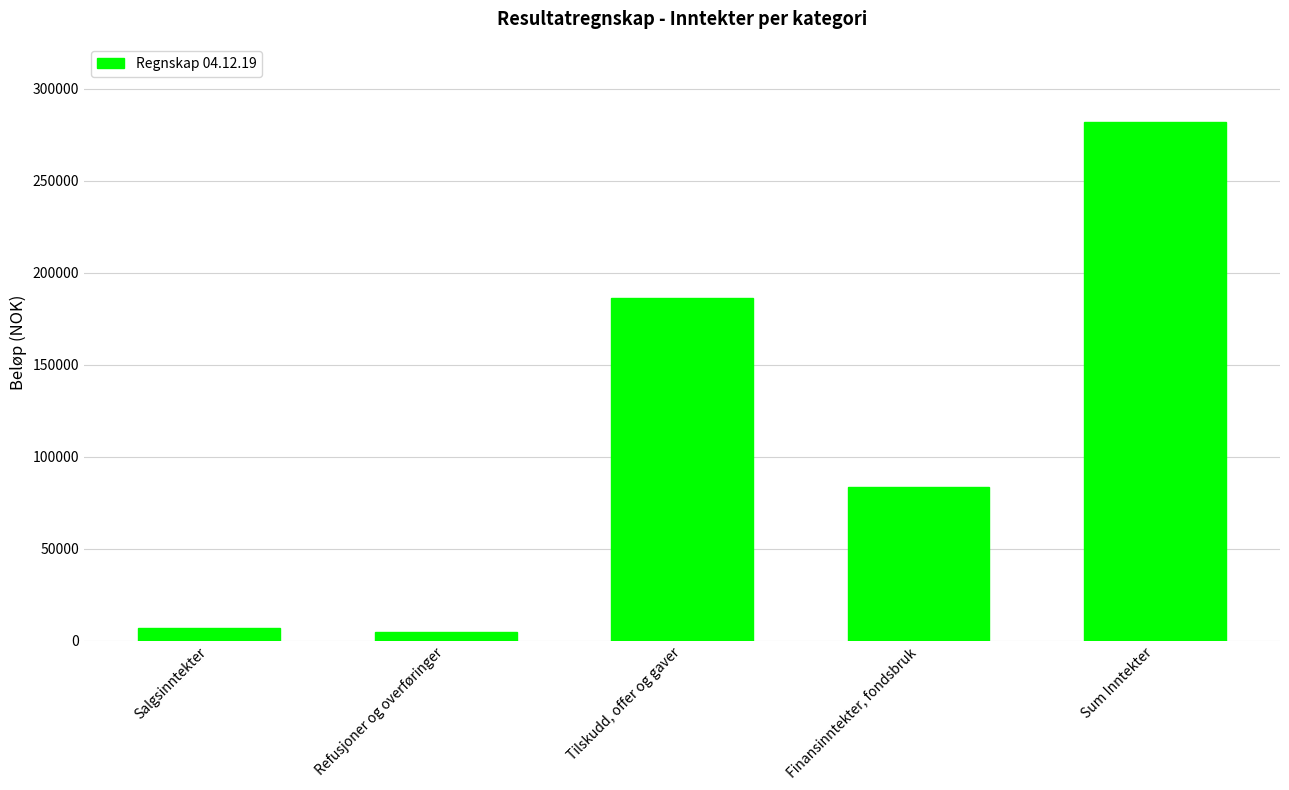

What is the sum of all values?

563374